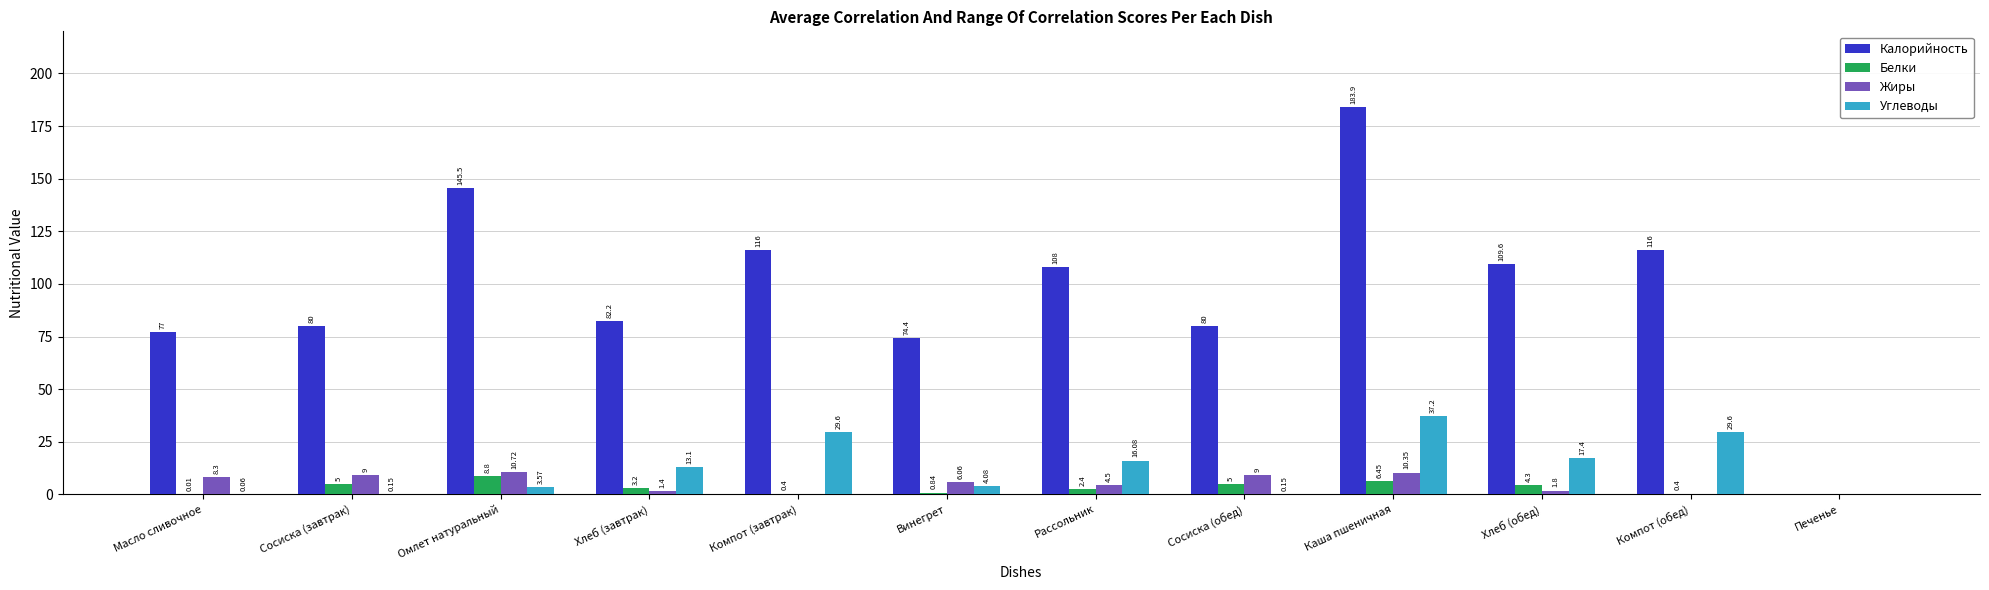

At which label does Углеводы reach its peak?

Каша пшеничная